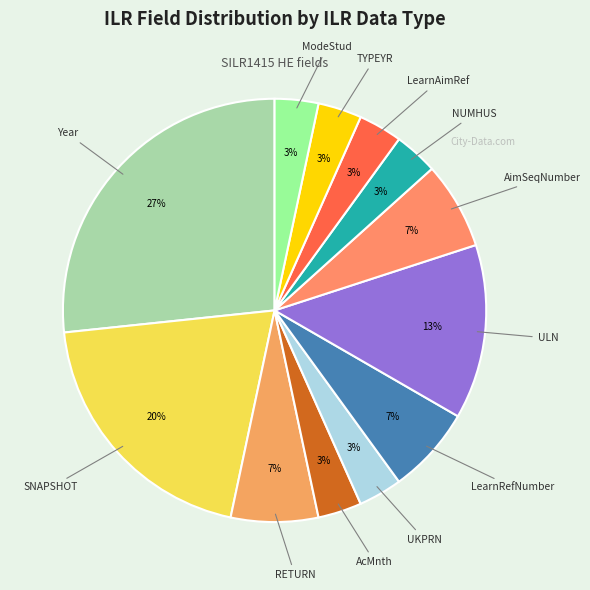

To the nearest percent, what is the average slice percentage?

8%